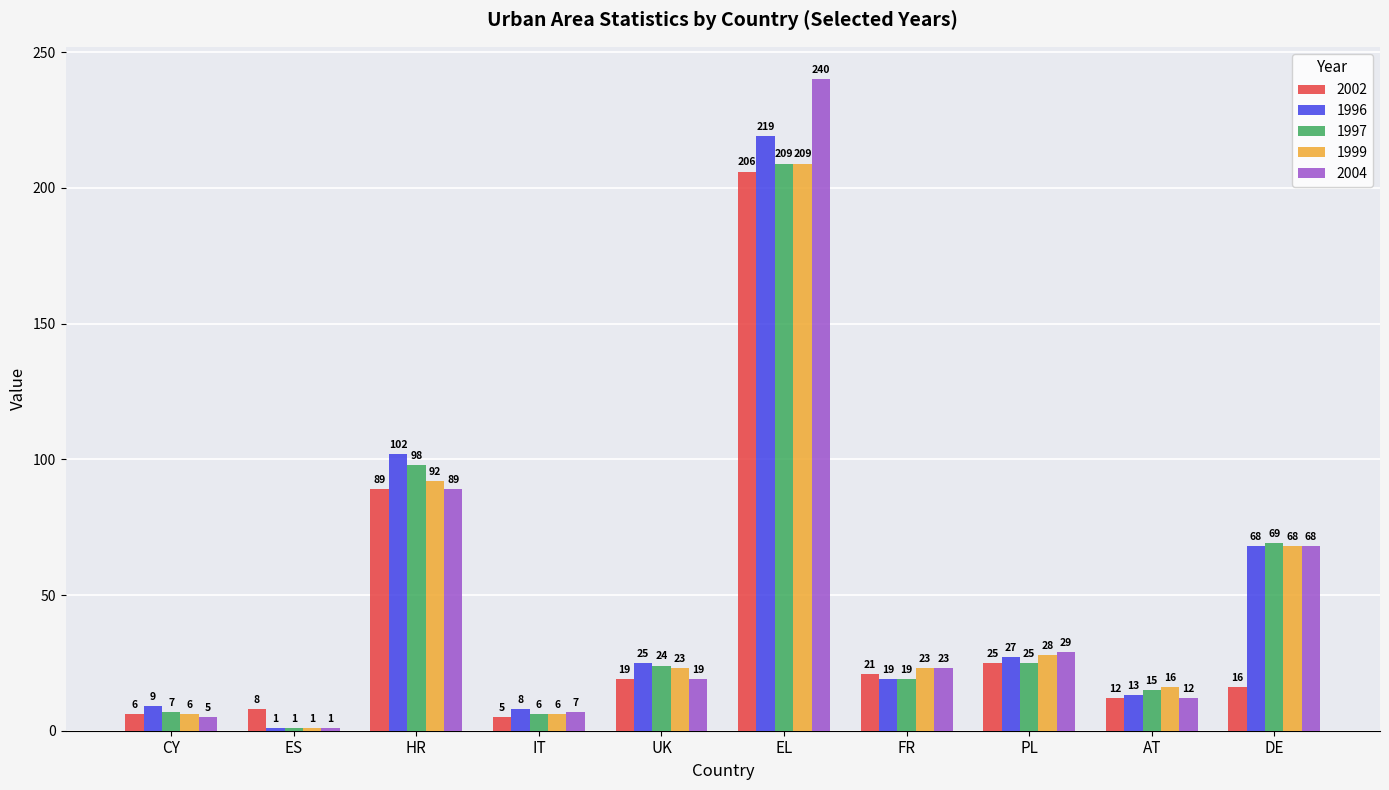

Which category has the highest value in the 2004 series?

EL